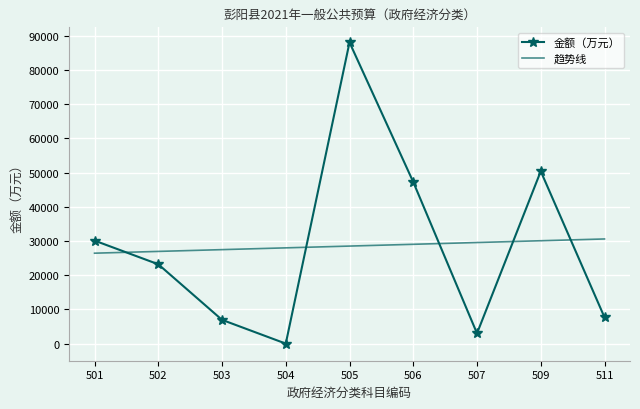

The 金额（万元） series shows 7684.0 at 511. True or false?

True